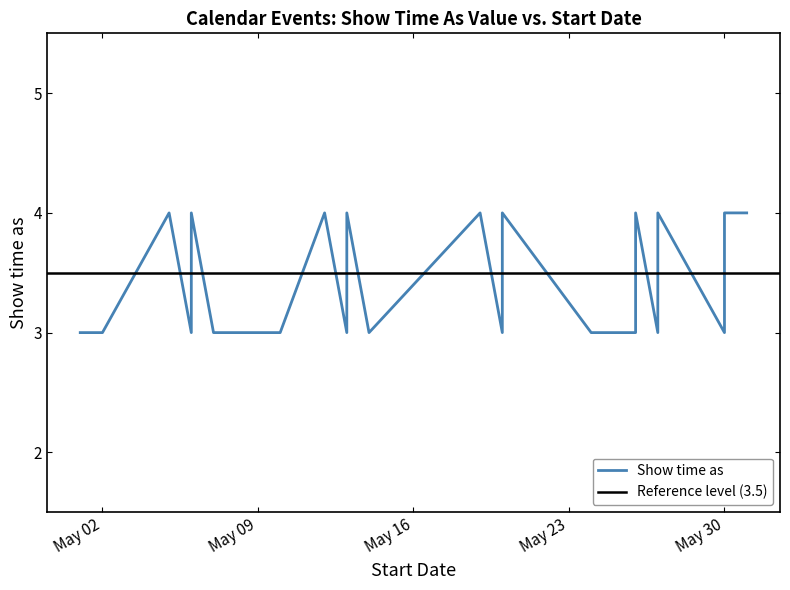

What is the difference between the maximum and minimum values?

1